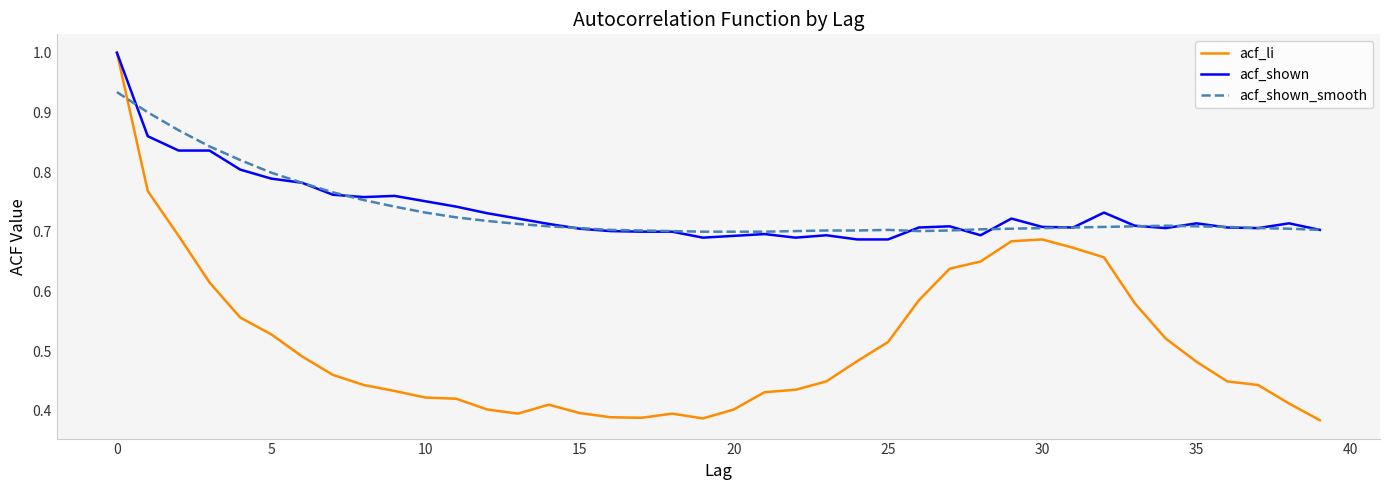

How many acf_li values are between 0 and 1?

40